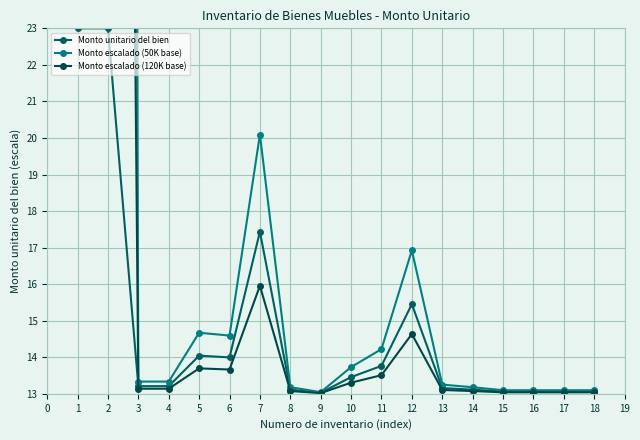

What is the value of the Monto unitario del bien point at the 5th from the left?

14.0